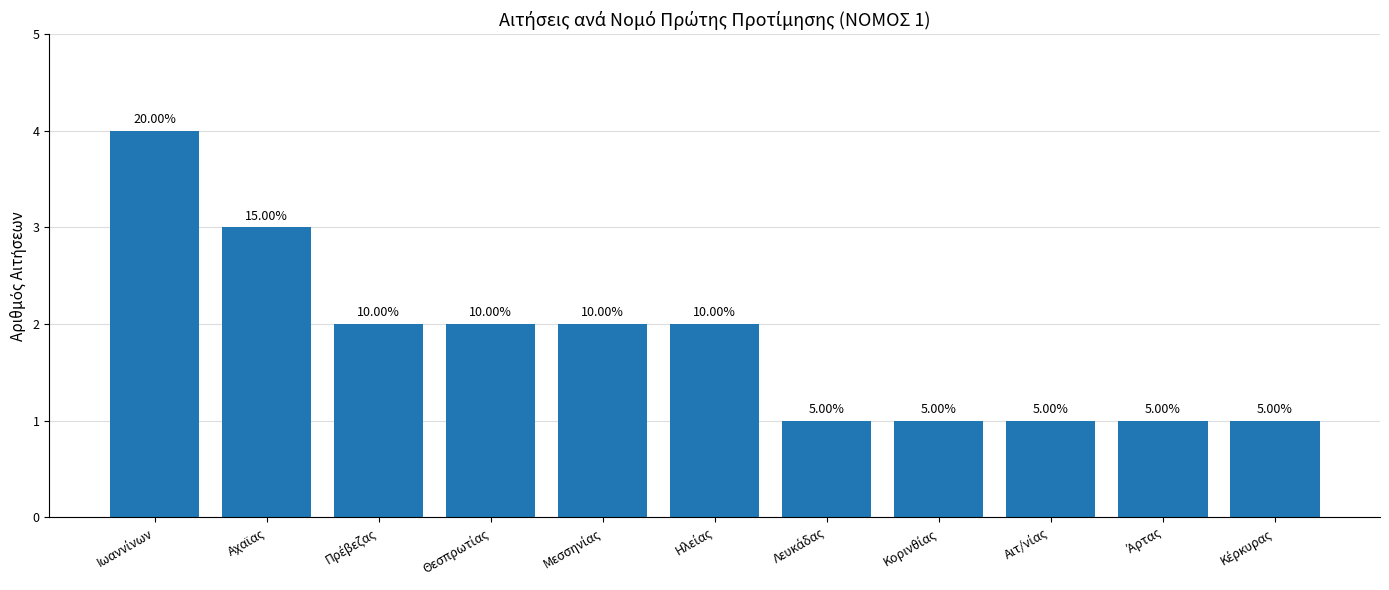

Is it true that the value at Μεσσηνίας is 2?

True